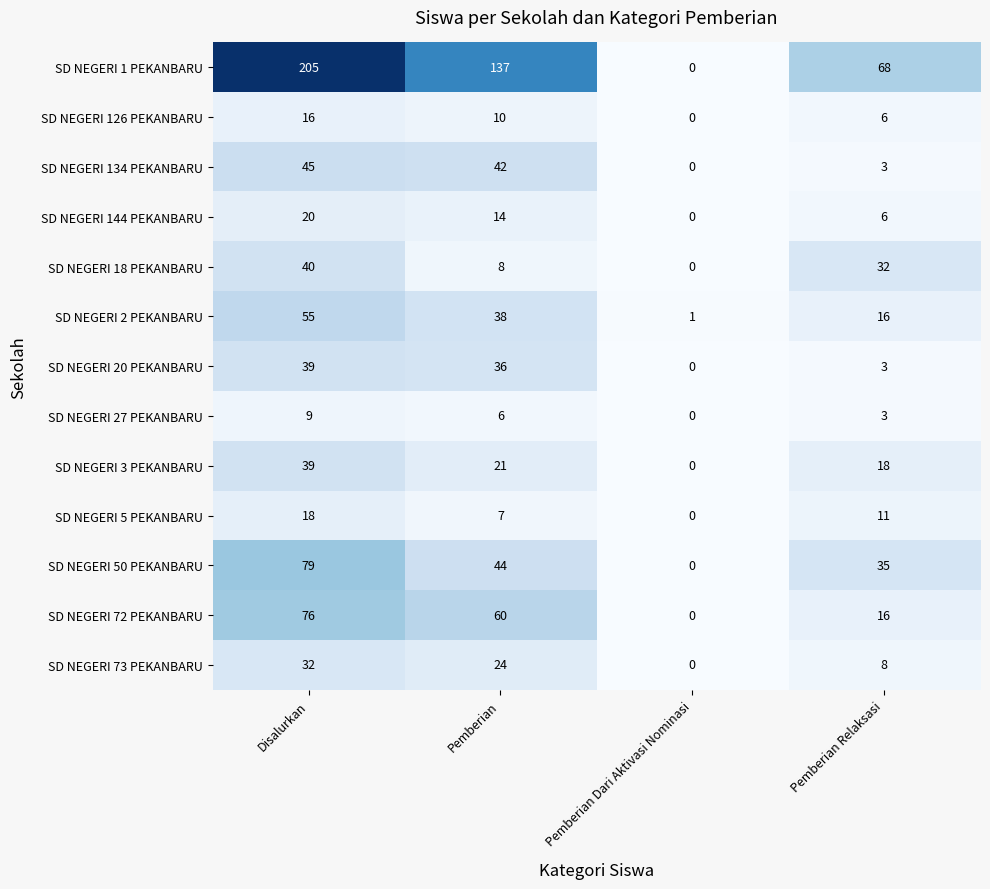

What is the difference between the highest and lowest values at Disalurkan?

196